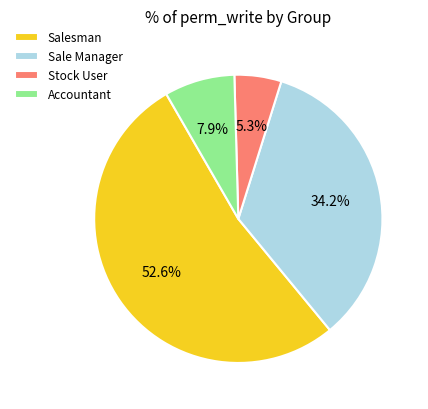

Which slice is the largest?

Salesman